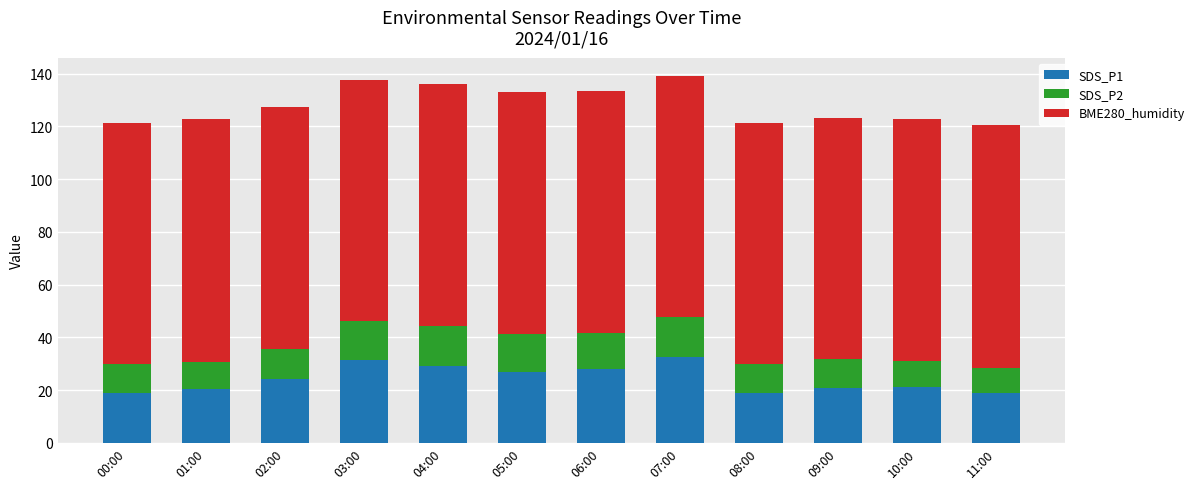

What are all the series names shown in the legend?

SDS_P1, SDS_P2, BME280_humidity